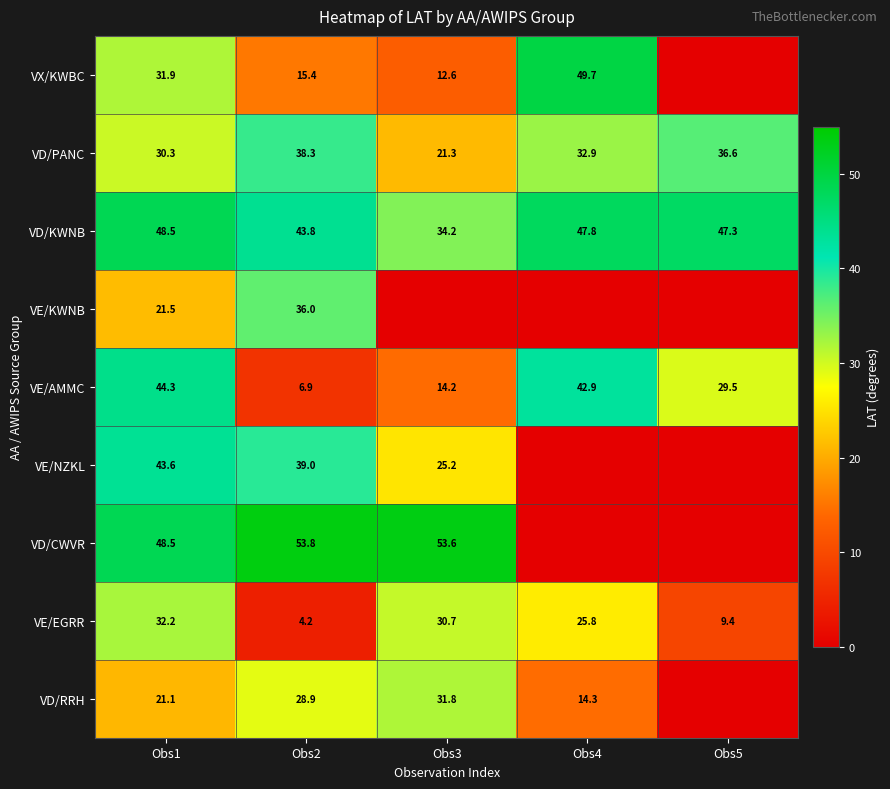

Rank the series at Obs2 from lowest to highest value.

VE/EGRR, VE/AMMC, VX/KWBC, VD/RRH, VE/KWNB, VD/PANC, VE/NZKL, VD/KWNB, VD/CWVR